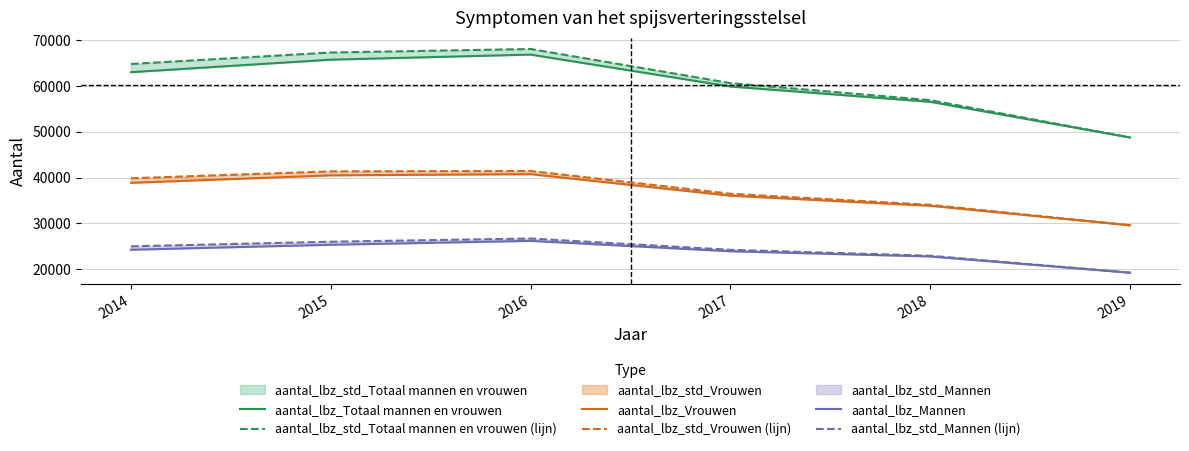

Count the number of categories in the chart.

6